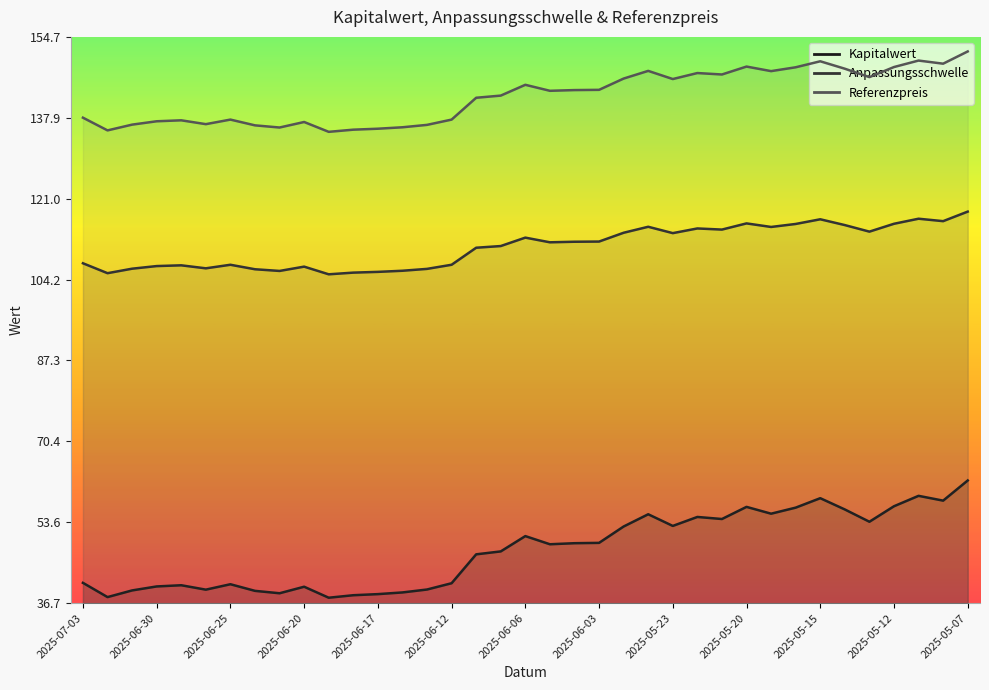

At 13, list the series in order from smallest to largest.

Kapitalwert, Anpassungsschwelle, Referenzpreis